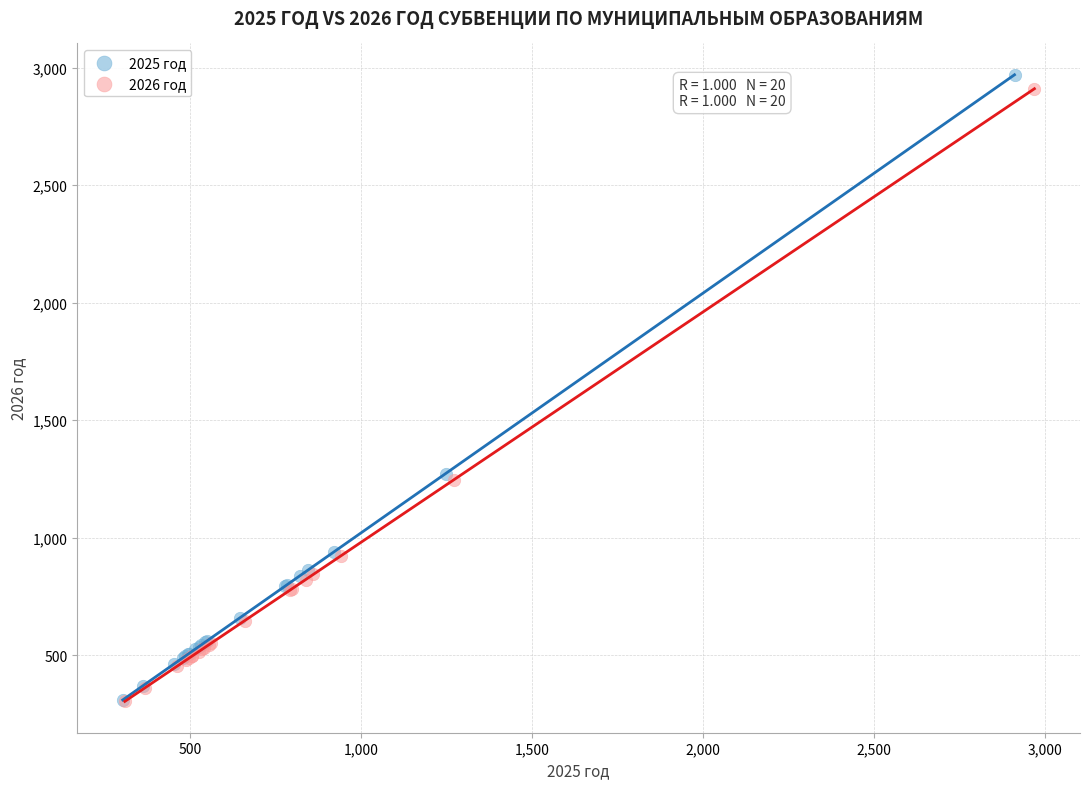

Which series has the widest spread of Y values?

2025 год